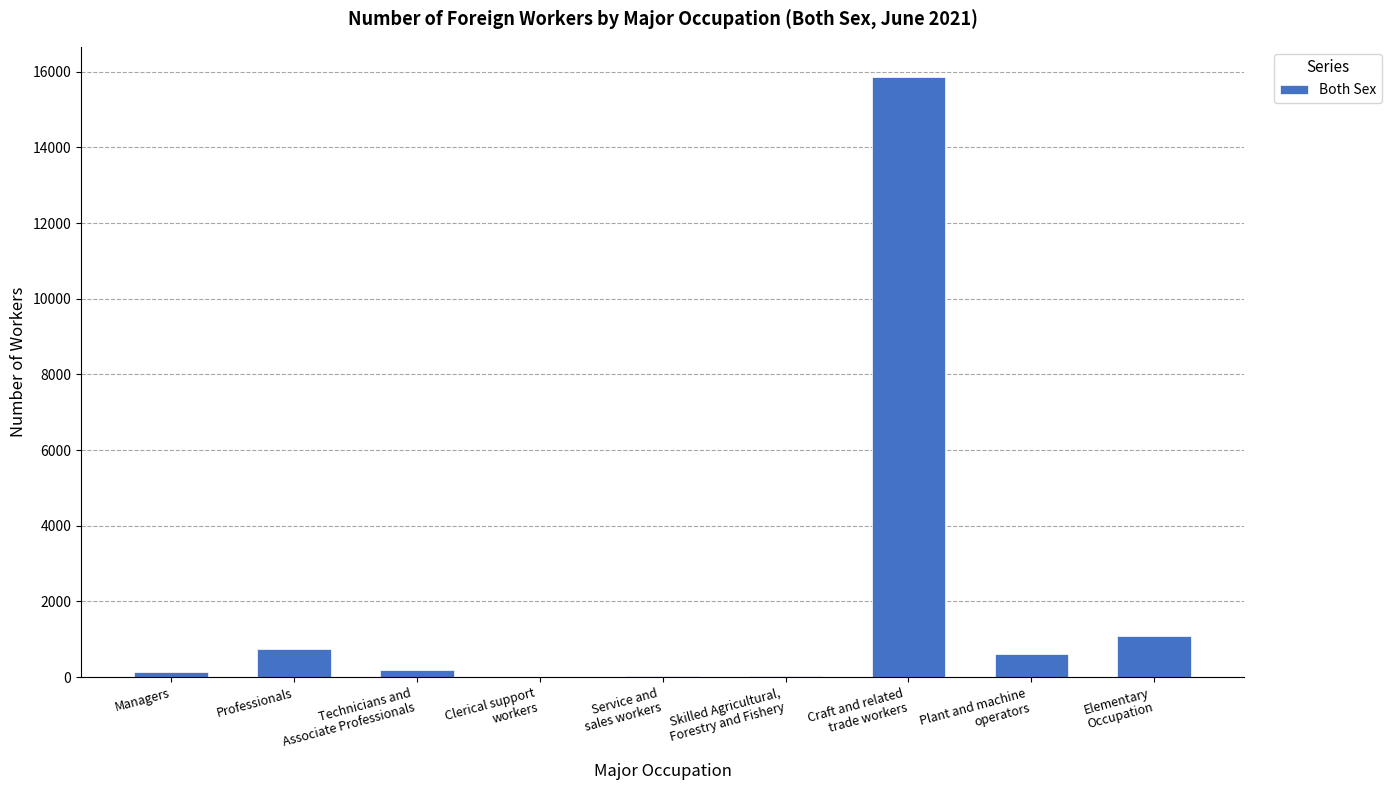

What is the sum of the values at Technicians and
Associate Professionals and Elementary
Occupation?

1280